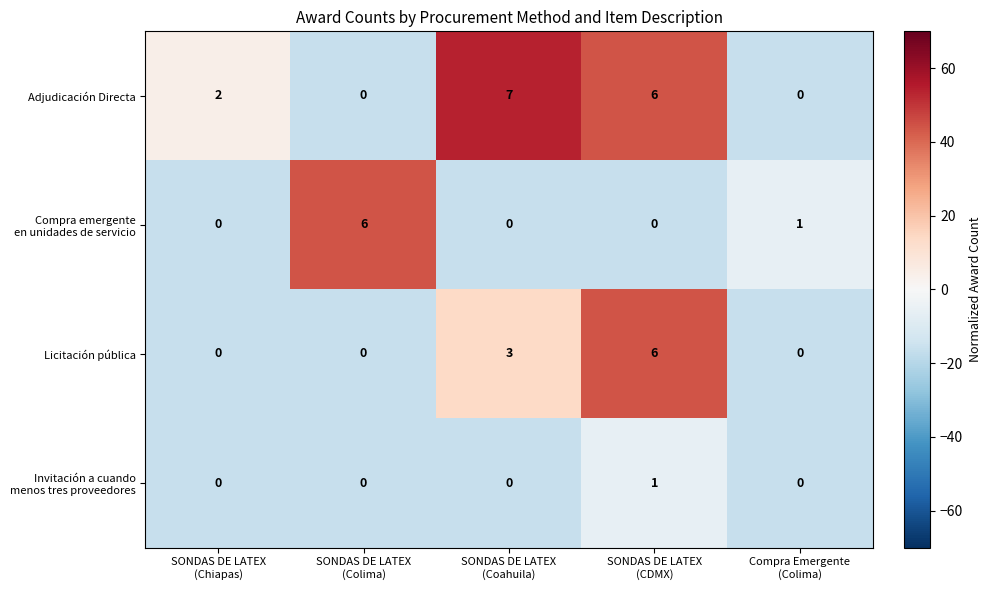

How many Licitación pública values are between 0 and 3?

4